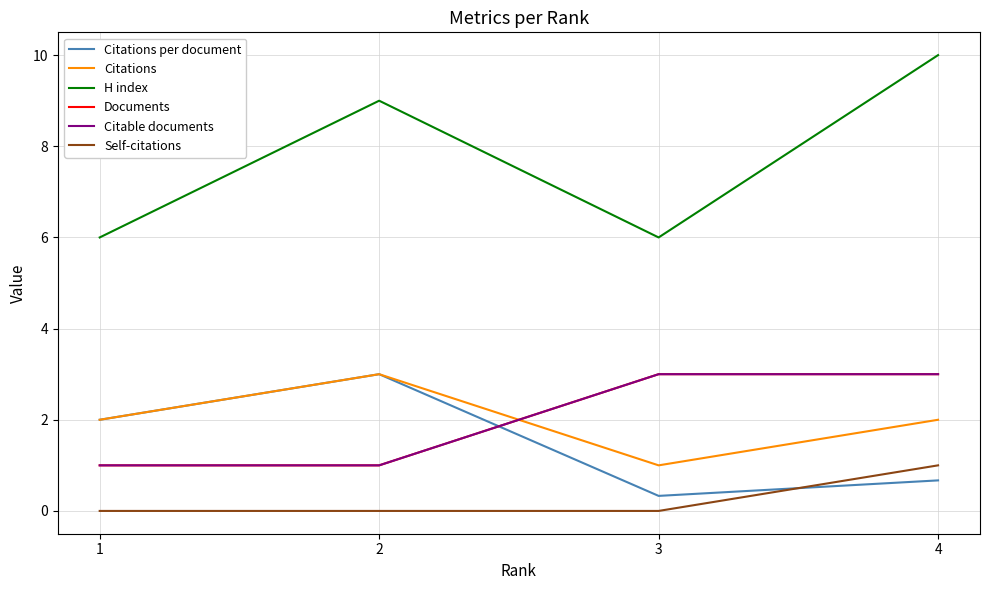

Does the chart display data point markers on the line(s)?

No